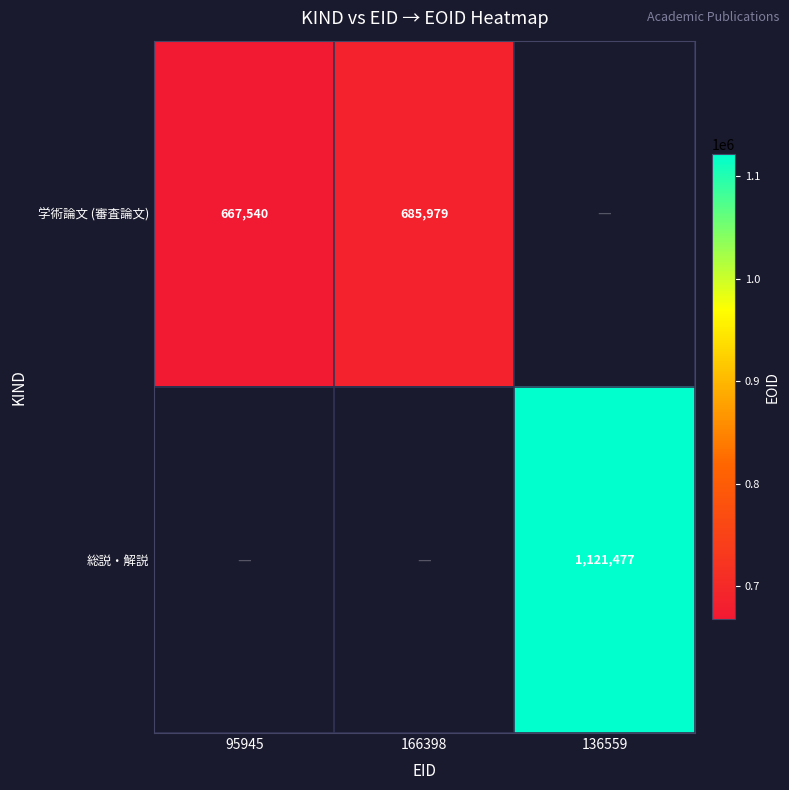

At which category does the chart reach its minimum across all series?

95945